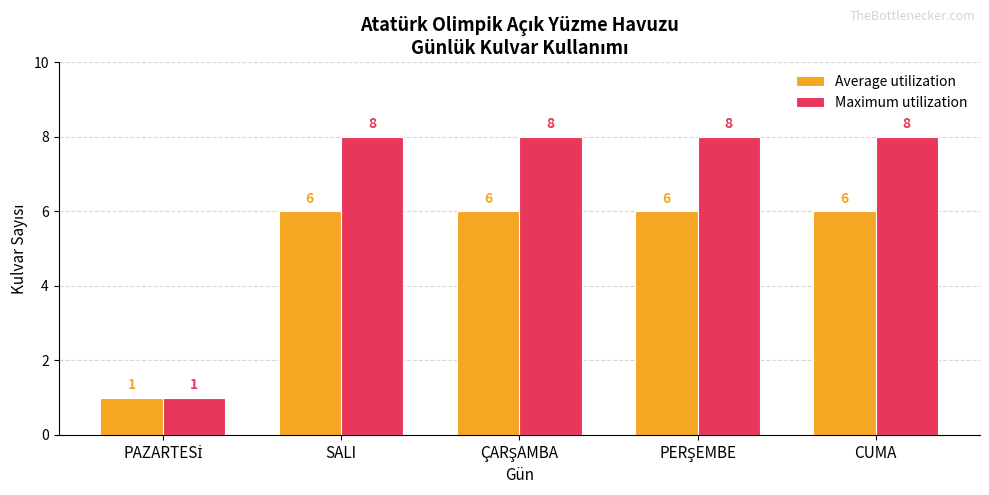

Reading right to left, extract all data points from this chart.

Average utilization: 6	6	6	6	1
Maximum utilization: 8	8	8	8	1